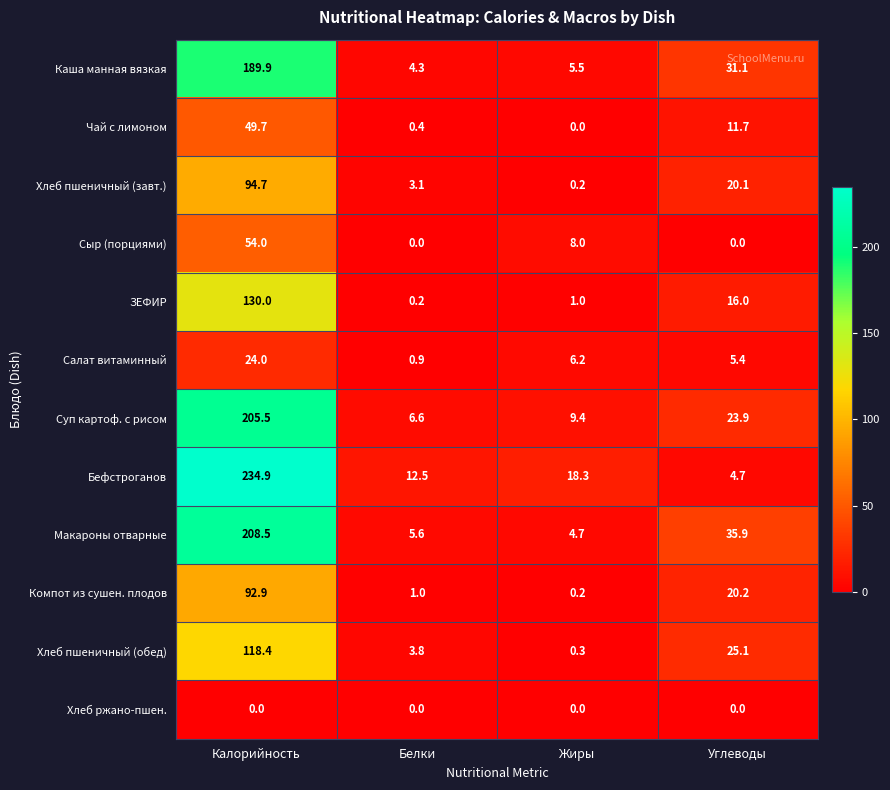

Read the Макароны отварные value at Жиры.

4.7